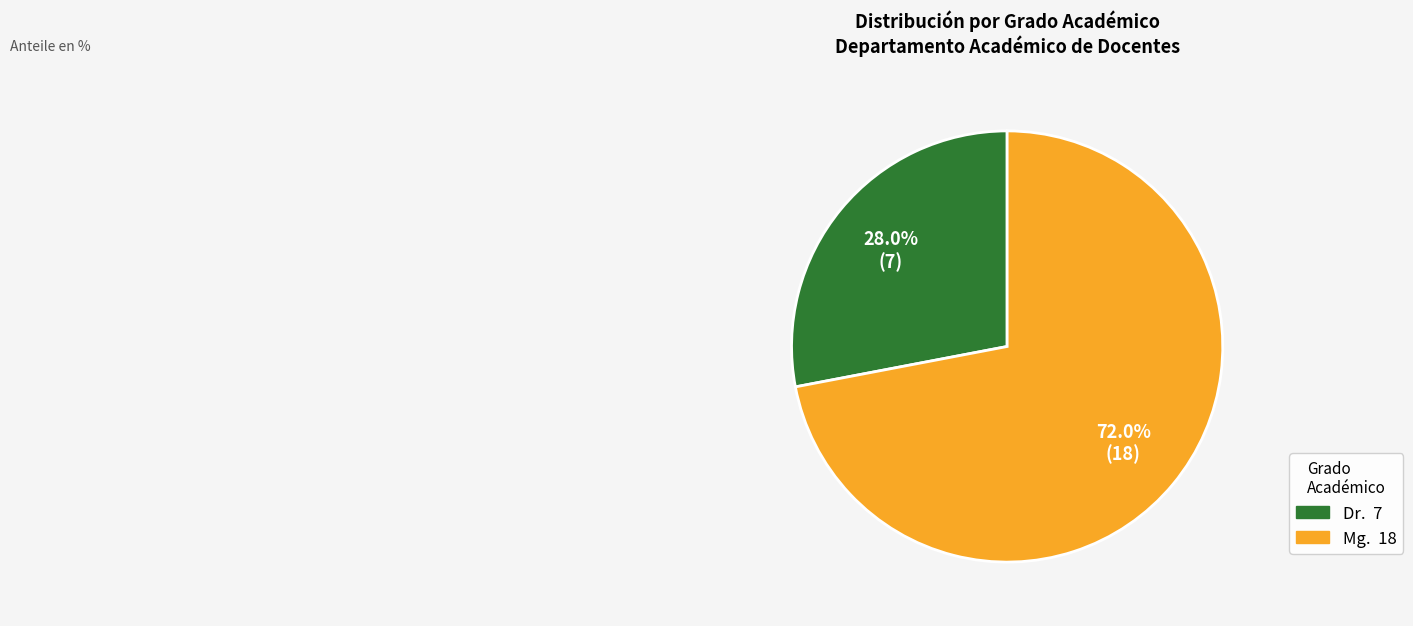

Approximately how many times larger is the value at Mg. compared to Dr.?

2.6